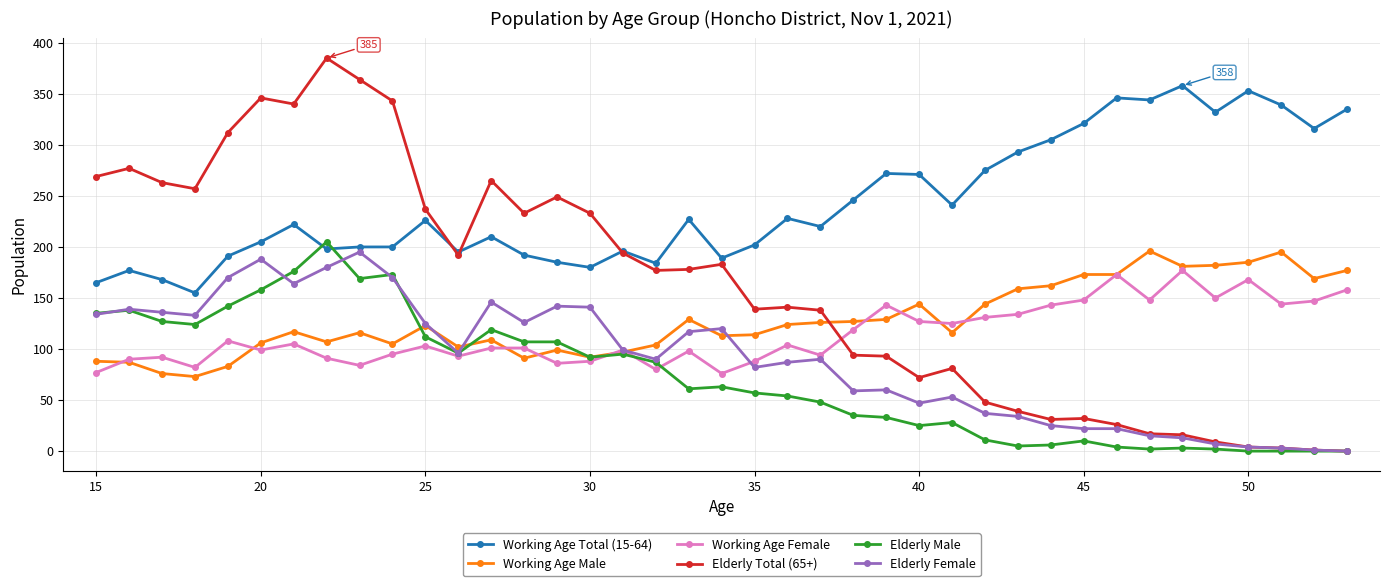

What are all the series names shown in the legend?

Working Age Total (15-64), Working Age Male, Working Age Female, Elderly Total (65+), Elderly Male, Elderly Female